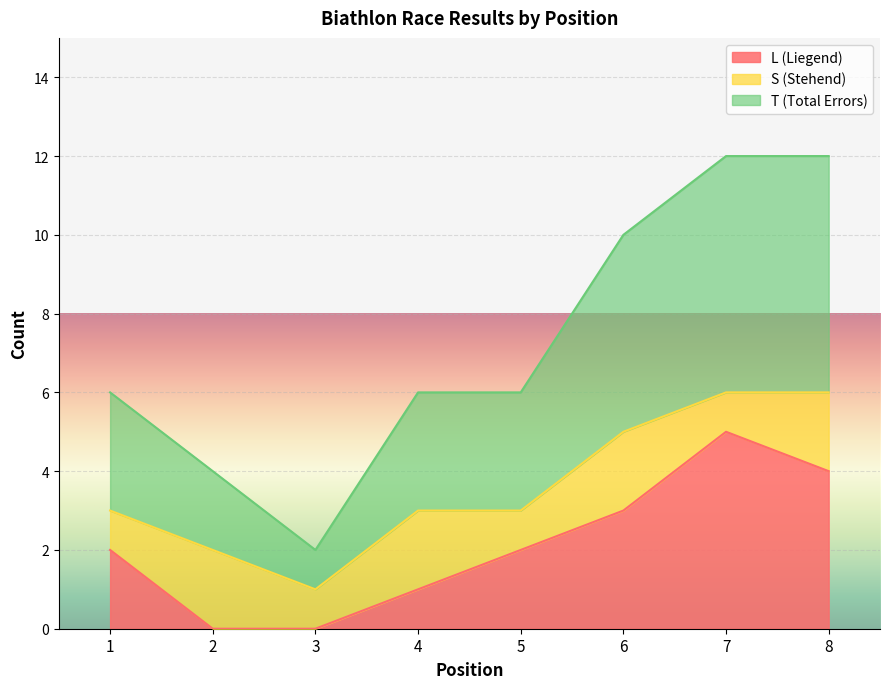

Is the value of L (Liegend) at 2 greater than the value of T (Total Errors) at 4?

No